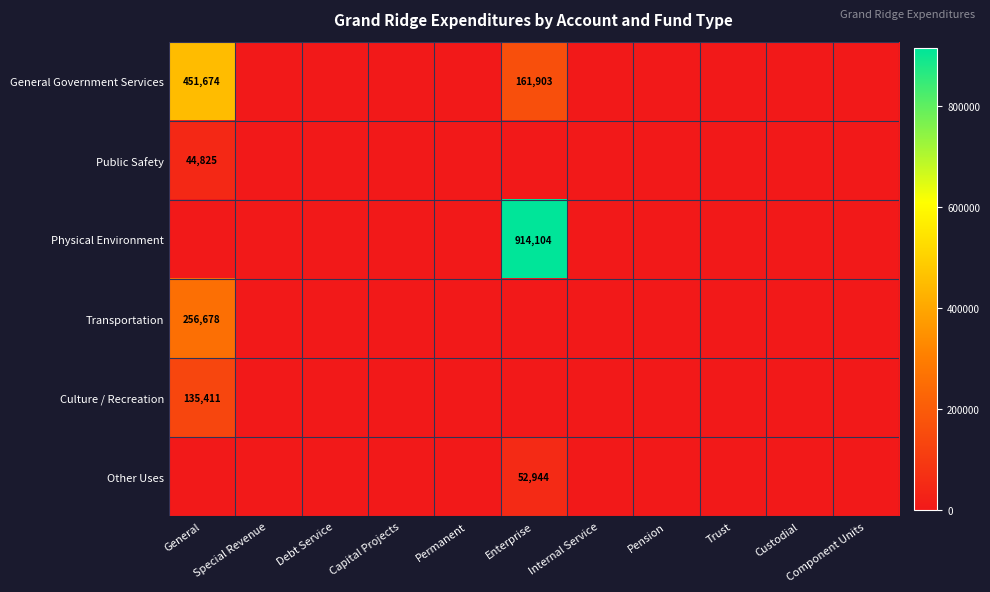

Is it true that Transportation equals 0 at Enterprise?

True